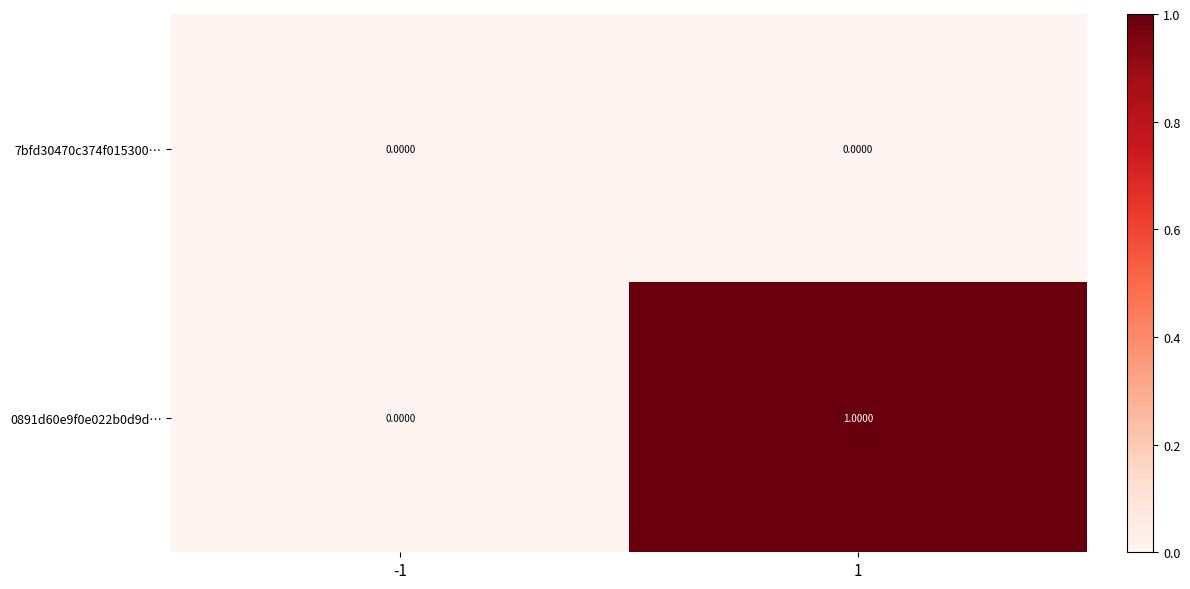

Which series has the largest total across all categories?

0891d60e9f0e022b0d9d…